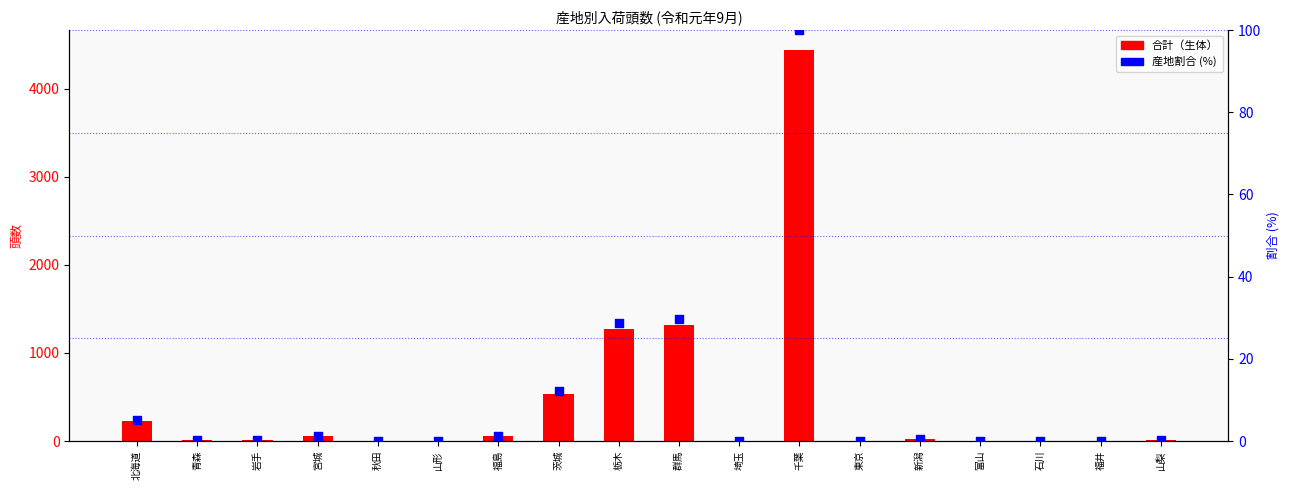

Which series has the widest spread of Y values?

合計（生体）